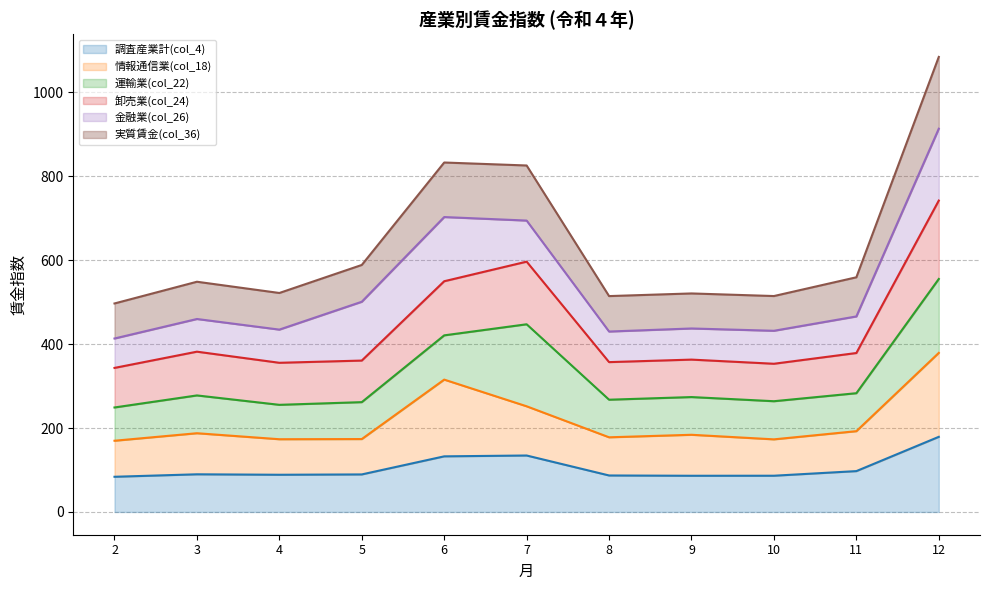

True or false: 調査産業計(col_4) has a value of 136.4 at 11.

False